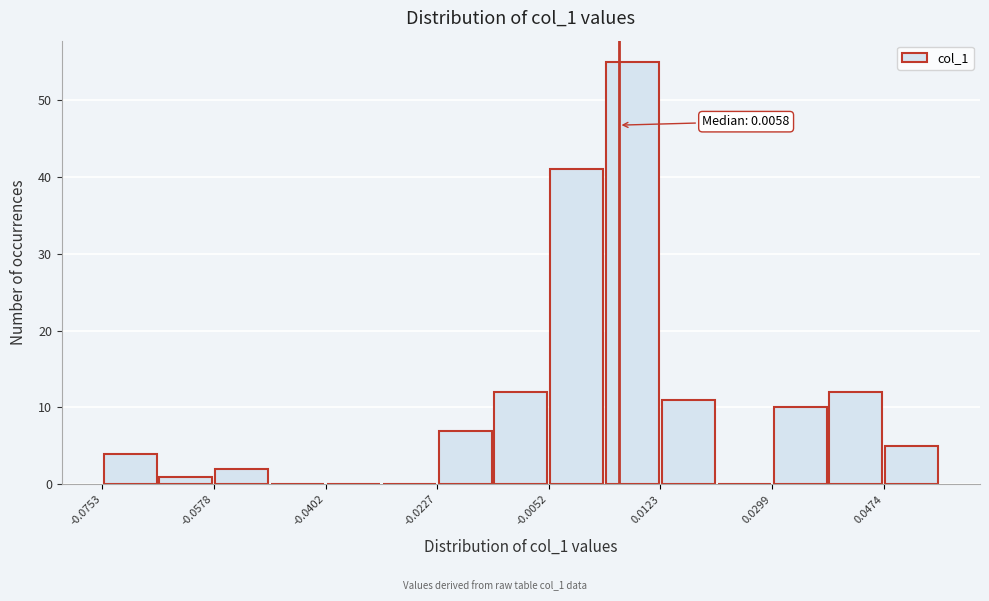

Which range on the x-axis has the tallest bar?

0.004 to 0.012